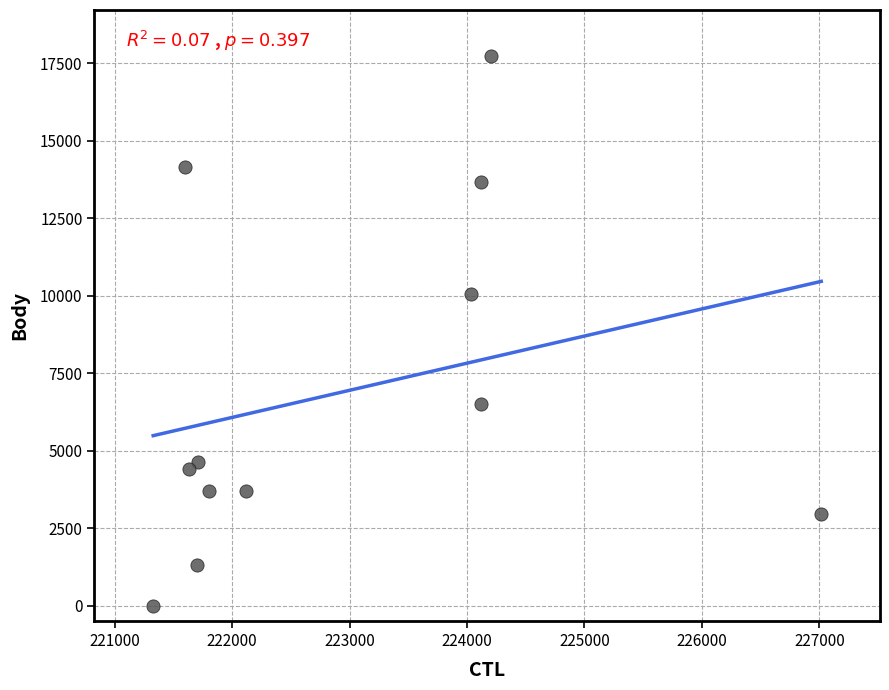

What is the average X value?

222949